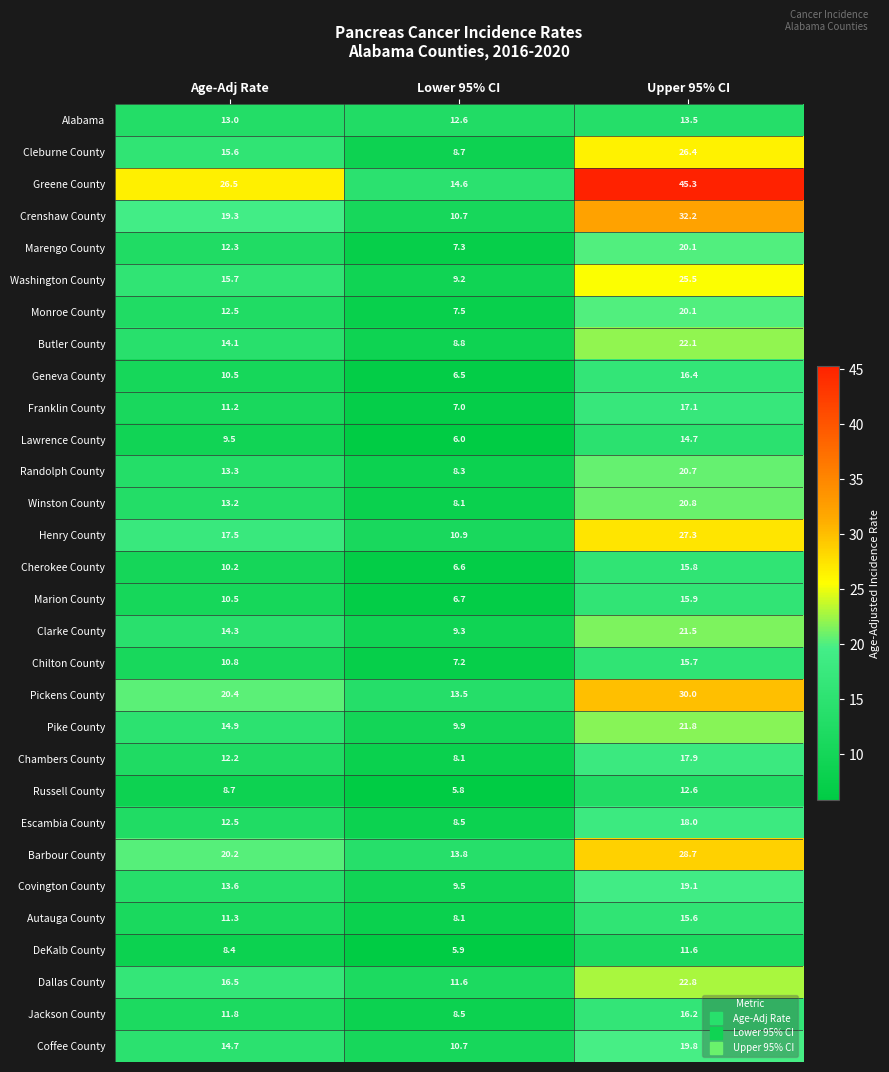

What is the total value across all series at Upper 95% CI?

625.2